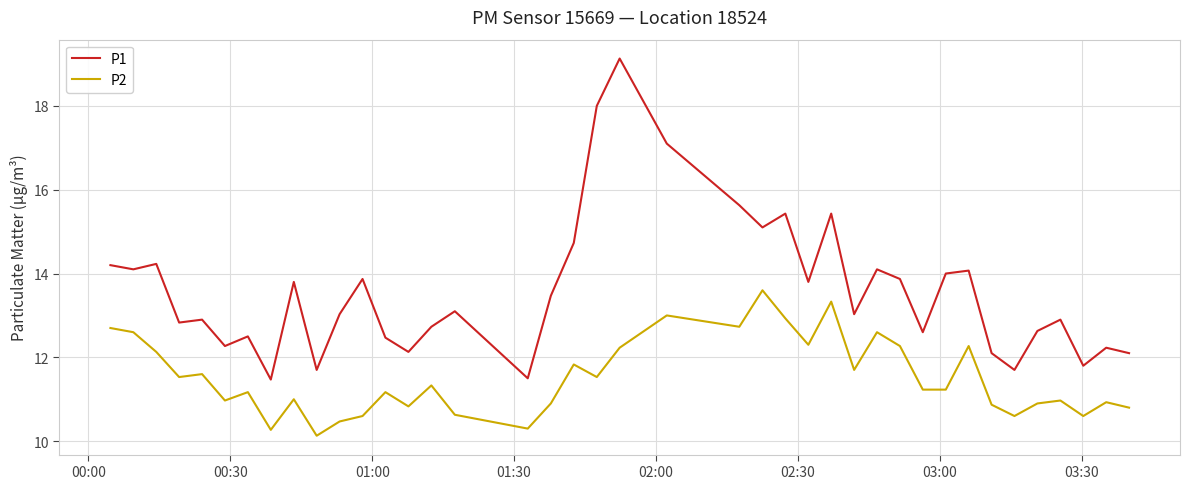

Rank the series by their average value, from lowest to highest.

P2, P1